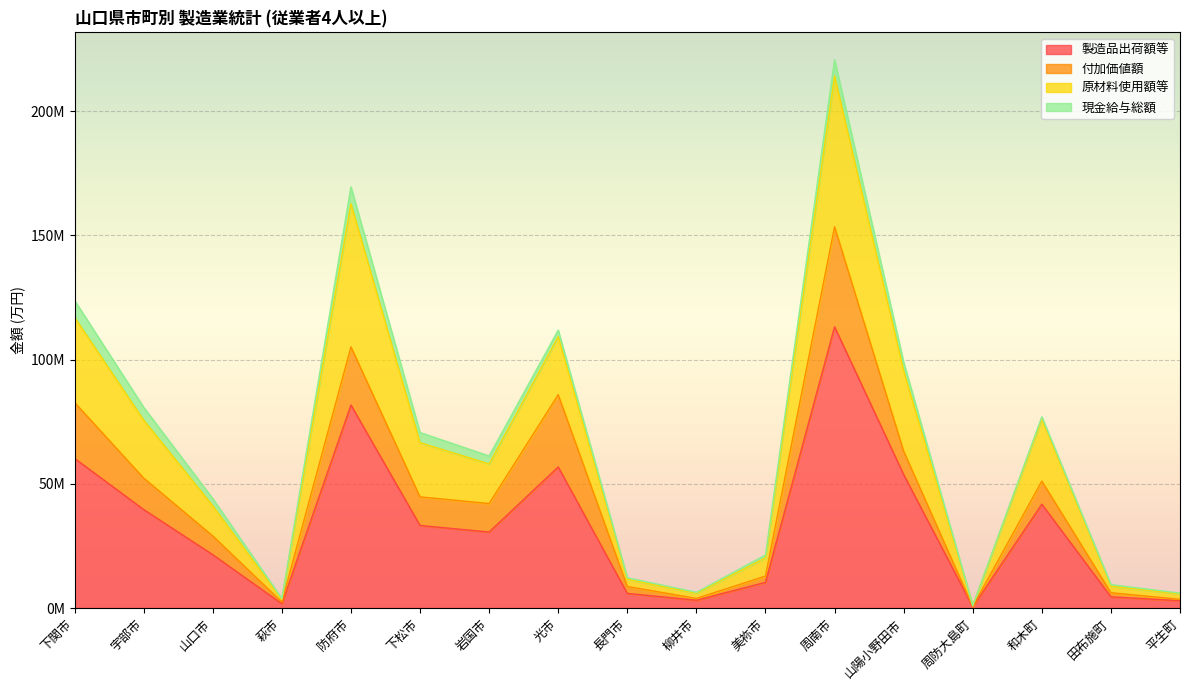

True or false: 製造品出荷額等 and 原材料使用額等 intersect in this chart.

False